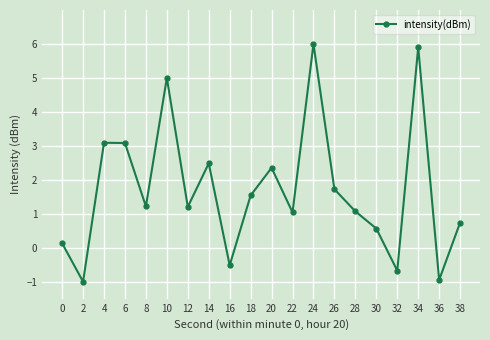

Does the chart have visible grid lines?

Yes